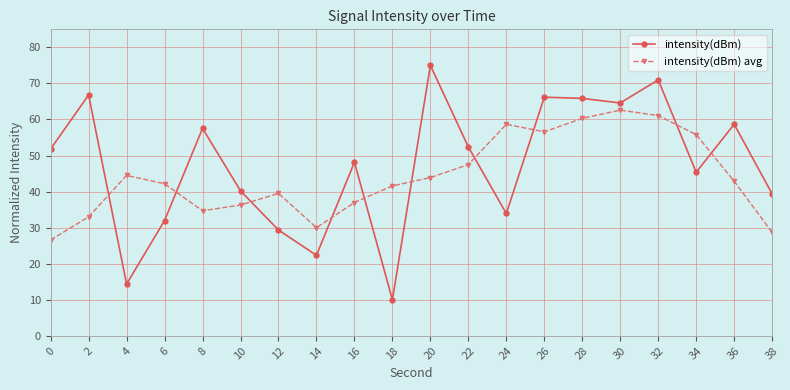

How many lines are shown in the chart?

2